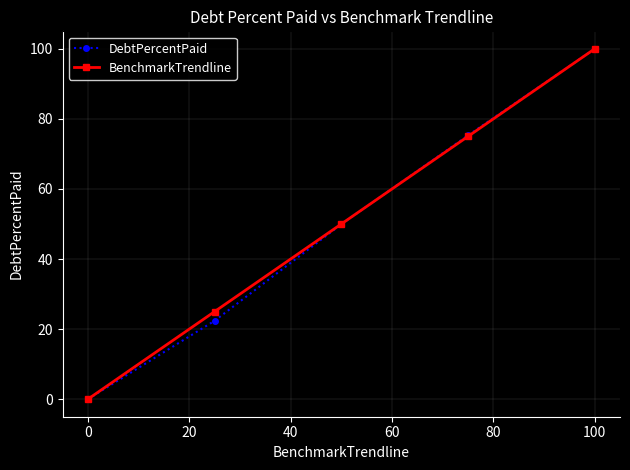

Reading right to left, extract all data points from this chart.

DebtPercentPaid: 100.0	75.3	49.9	22.4	0.0
BenchmarkTrendline: 100.0	75.0	50.0	25.0	0.0